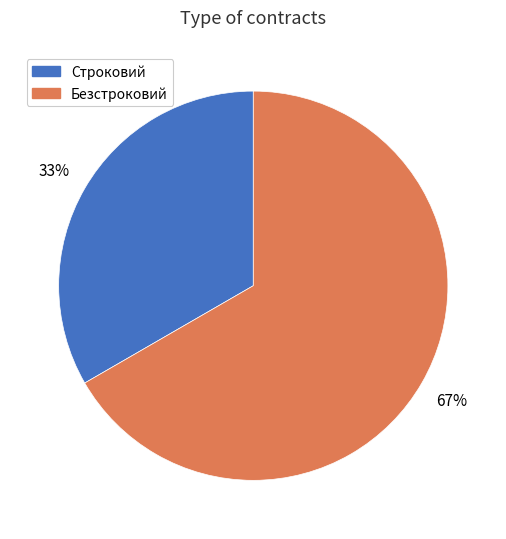

Count the number of slices in the pie.

2